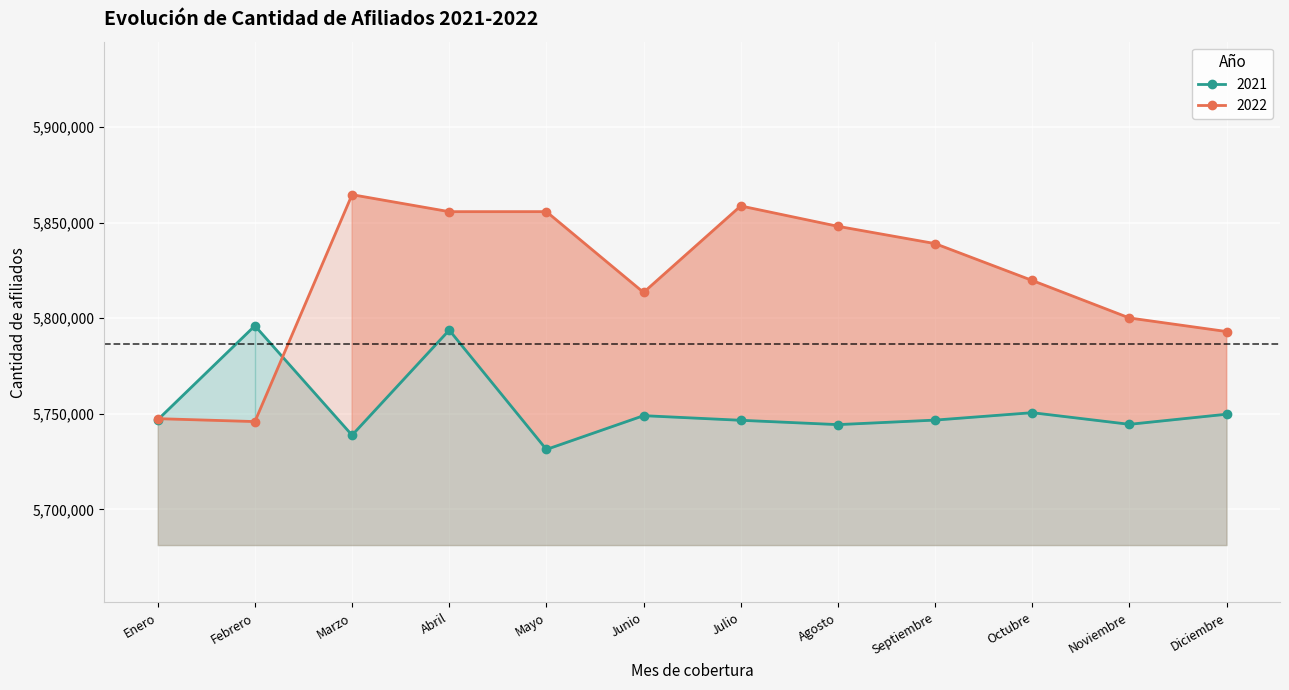

Which series ends up on top after the final intersection of 2021 and 2022?

2022